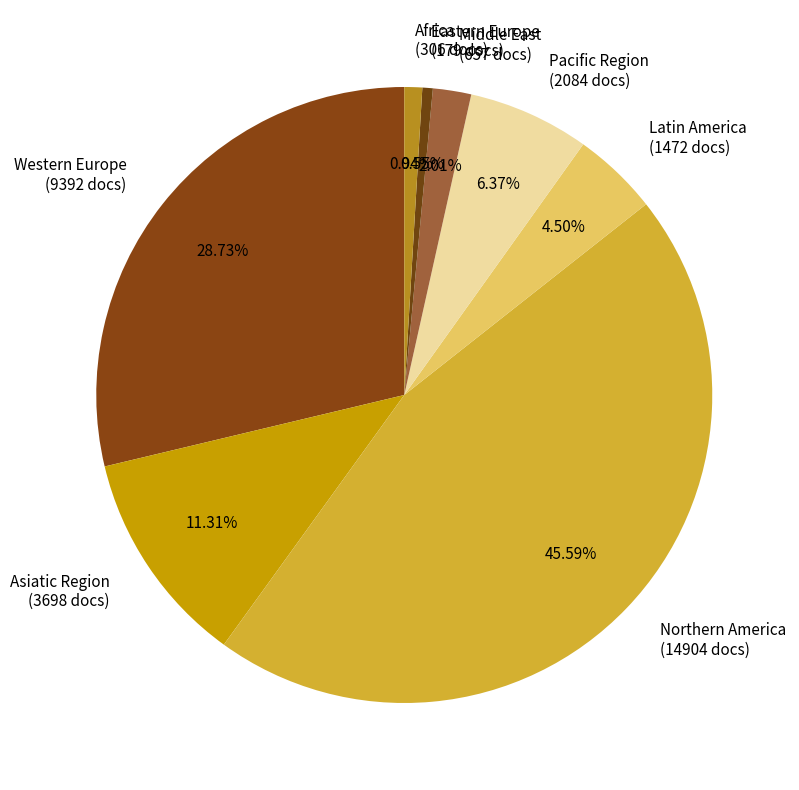

To the nearest percent, what percentage of the pie is Middle East?

2%